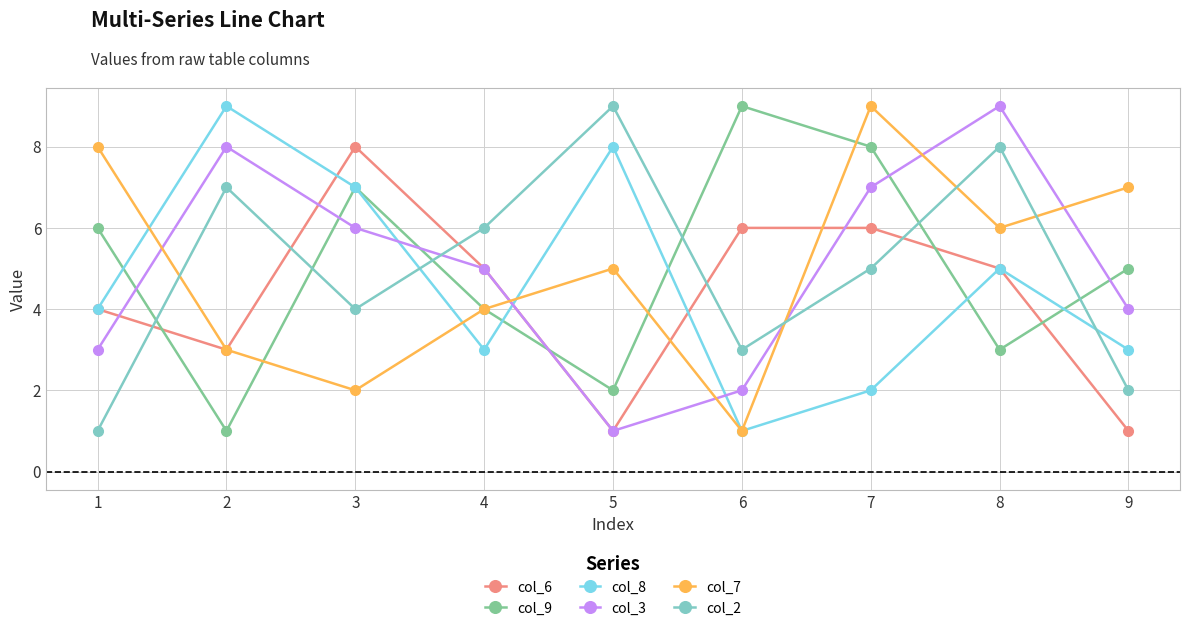

How many lines are shown in the chart?

6